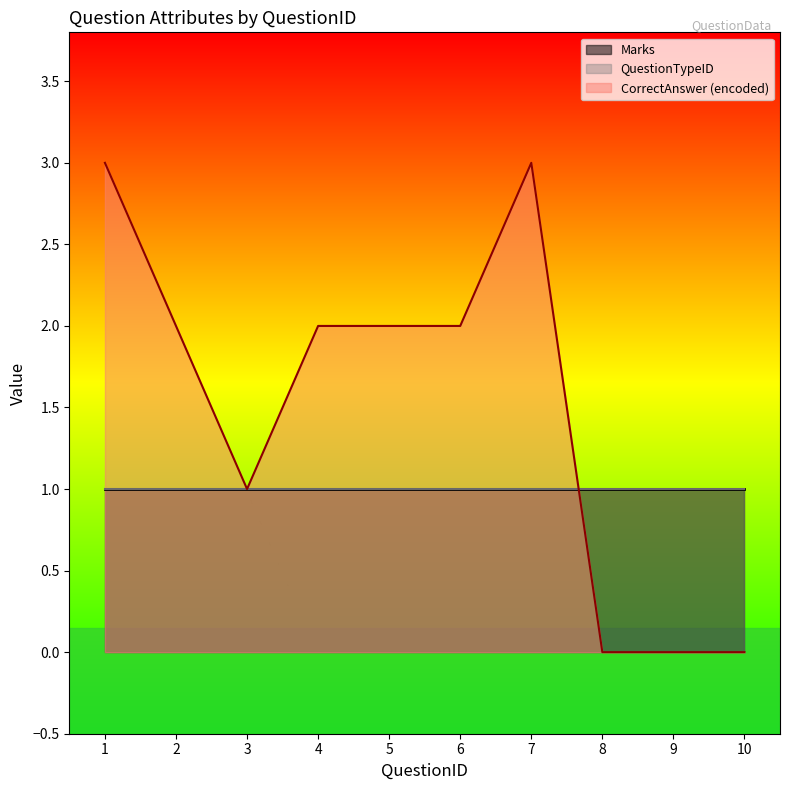

The value of CorrectAnswer (encoded) at 1 is 4. True or false?

False